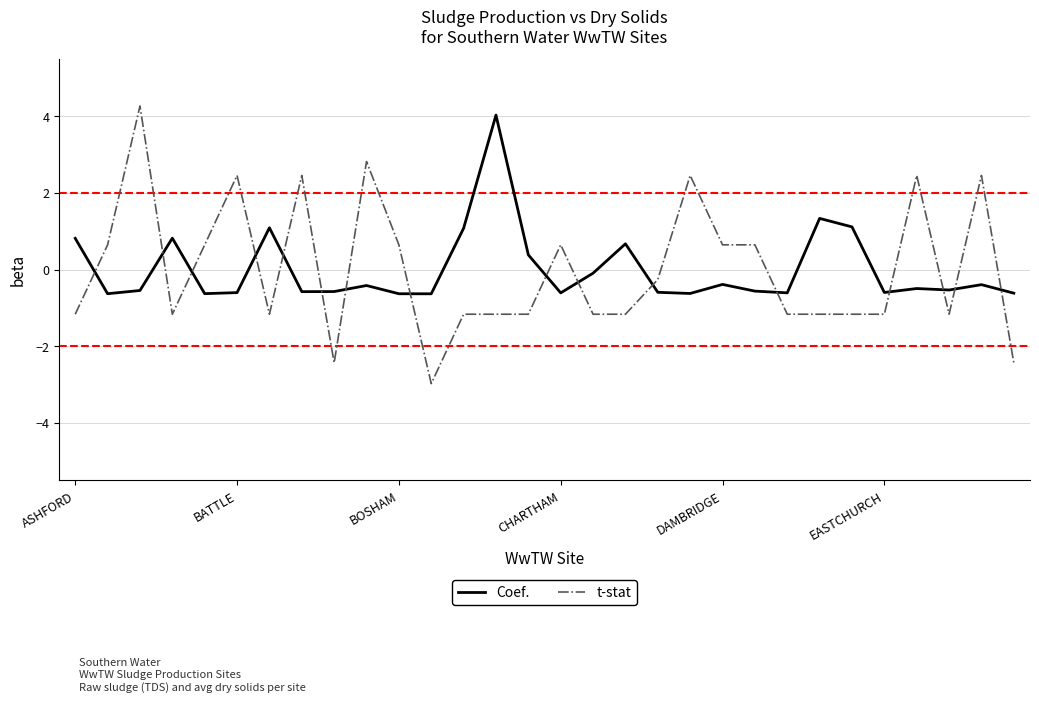

What is the maximum value for t-stat?

4.3